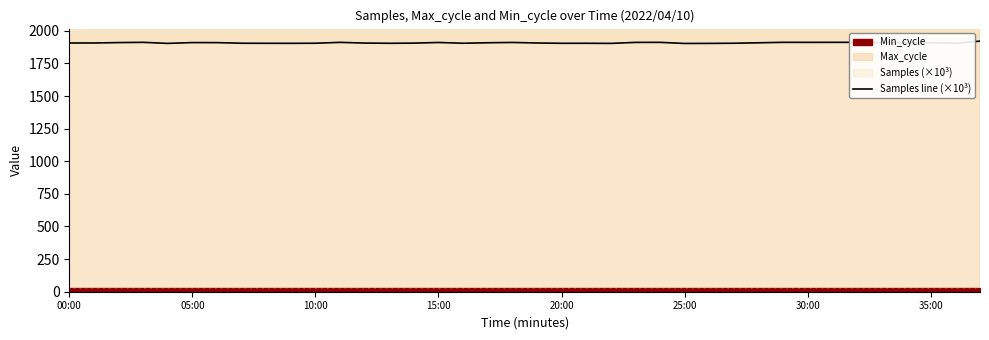

What is the label of the 38th point from the right?

00:00